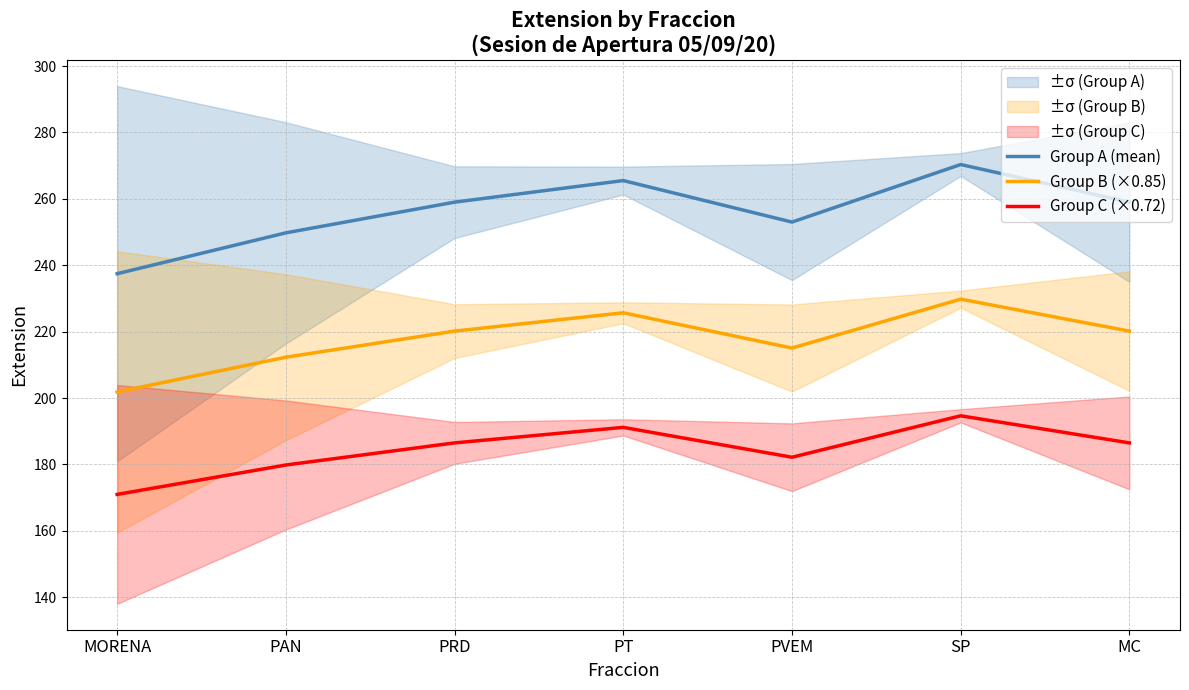

What is the minimum value shown in the chart?

171.0